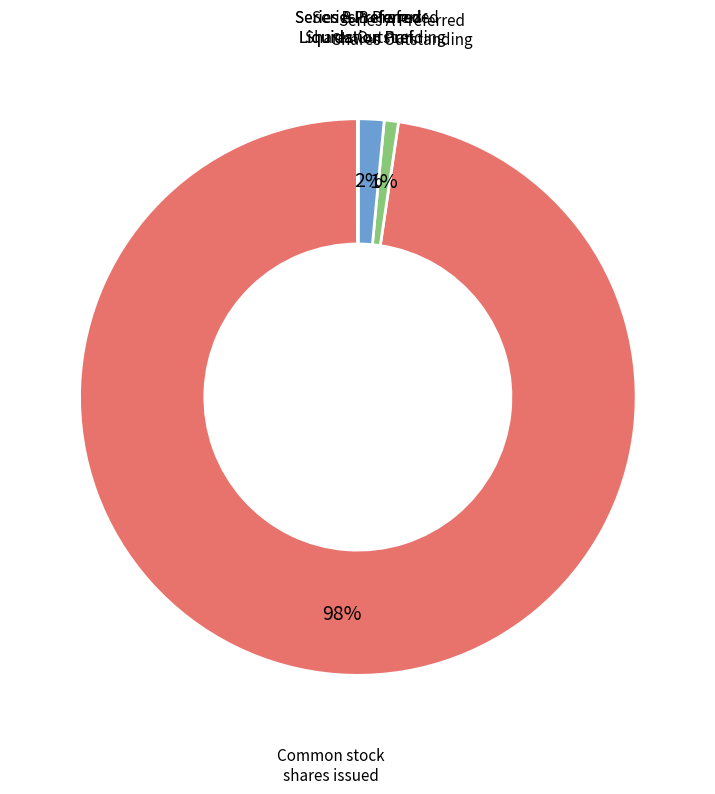

To the nearest percent, what is the average slice percentage?

20%